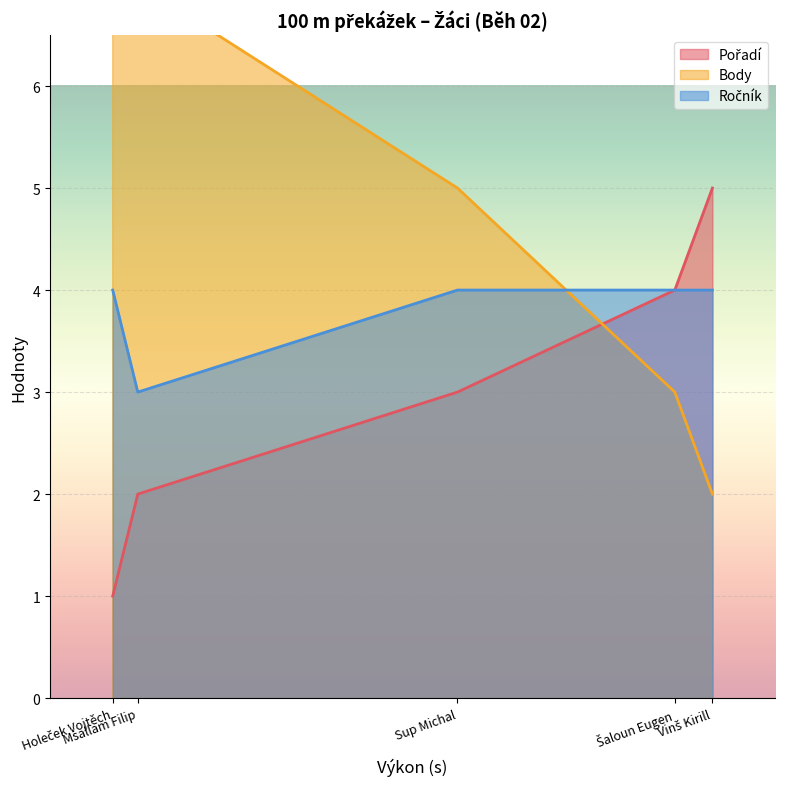

What is the maximum value shown in the chart?

9